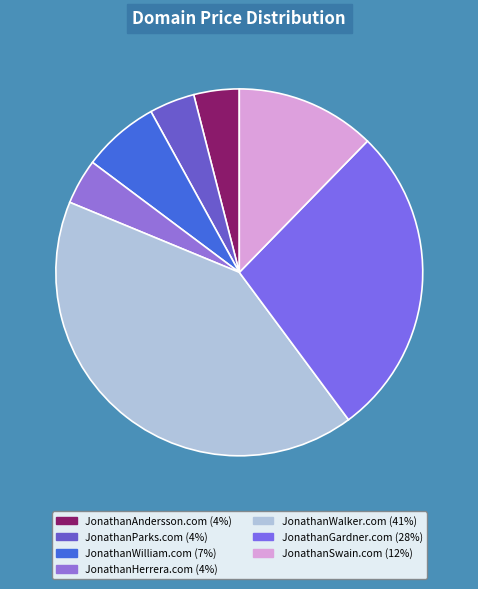

Is it true that JonathanWilliam.com is 1% of the pie?

False